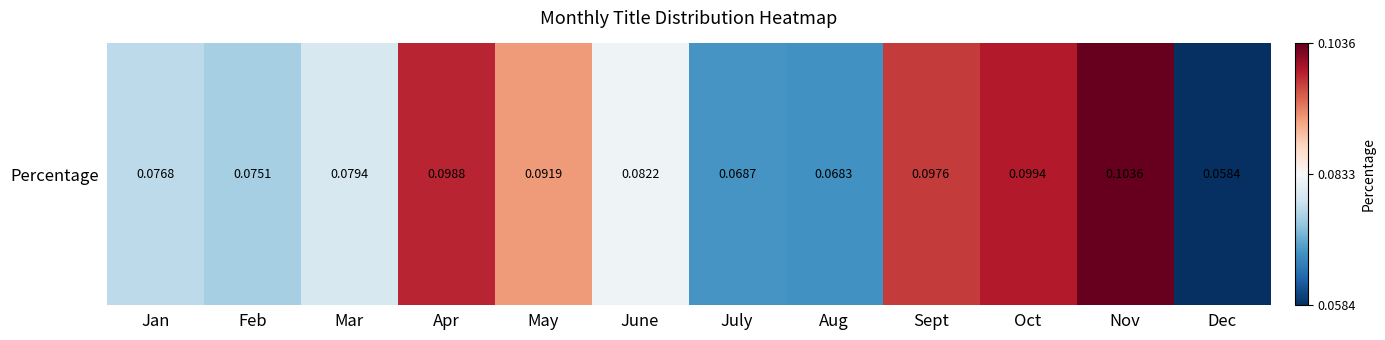

At which category does the chart reach its minimum across all series?

Dec